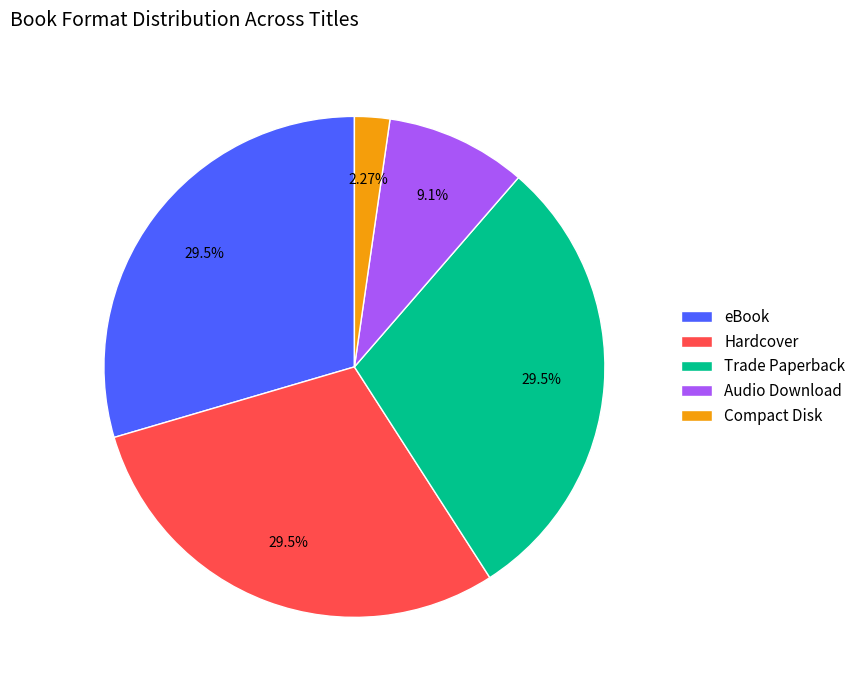

To the nearest percent, what is the average slice percentage?

20%